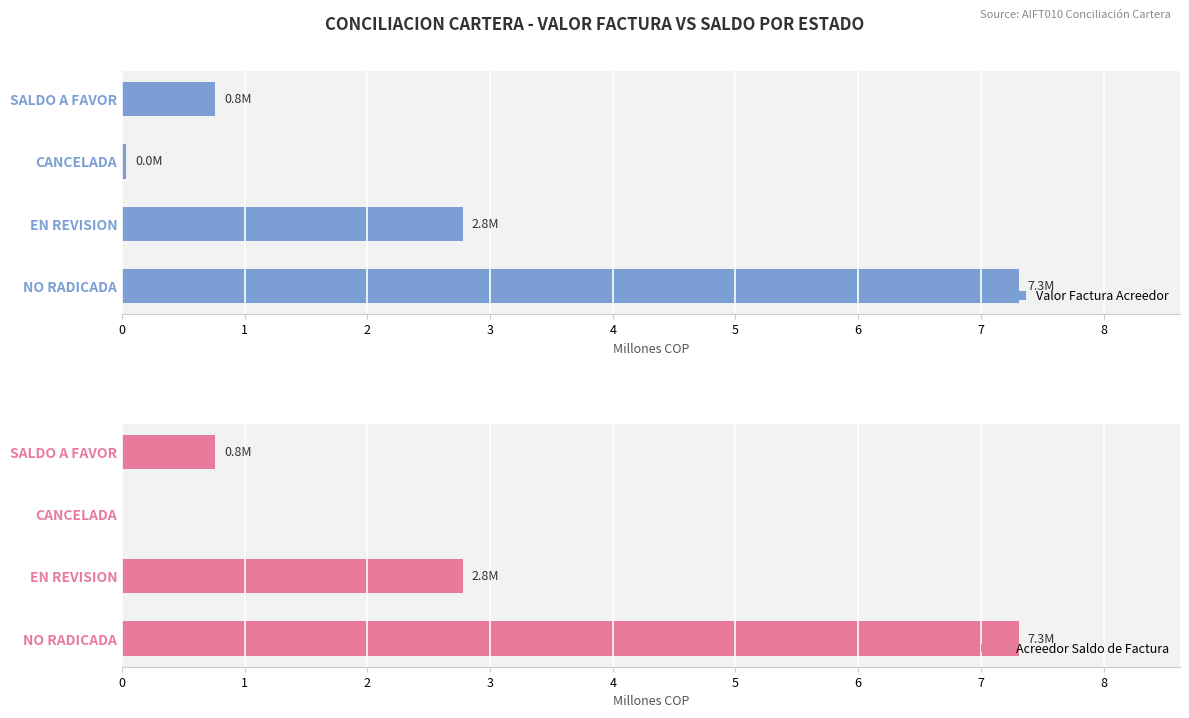

Is it true that Valor Factura Acreedor equals 0.0 at 2?

True